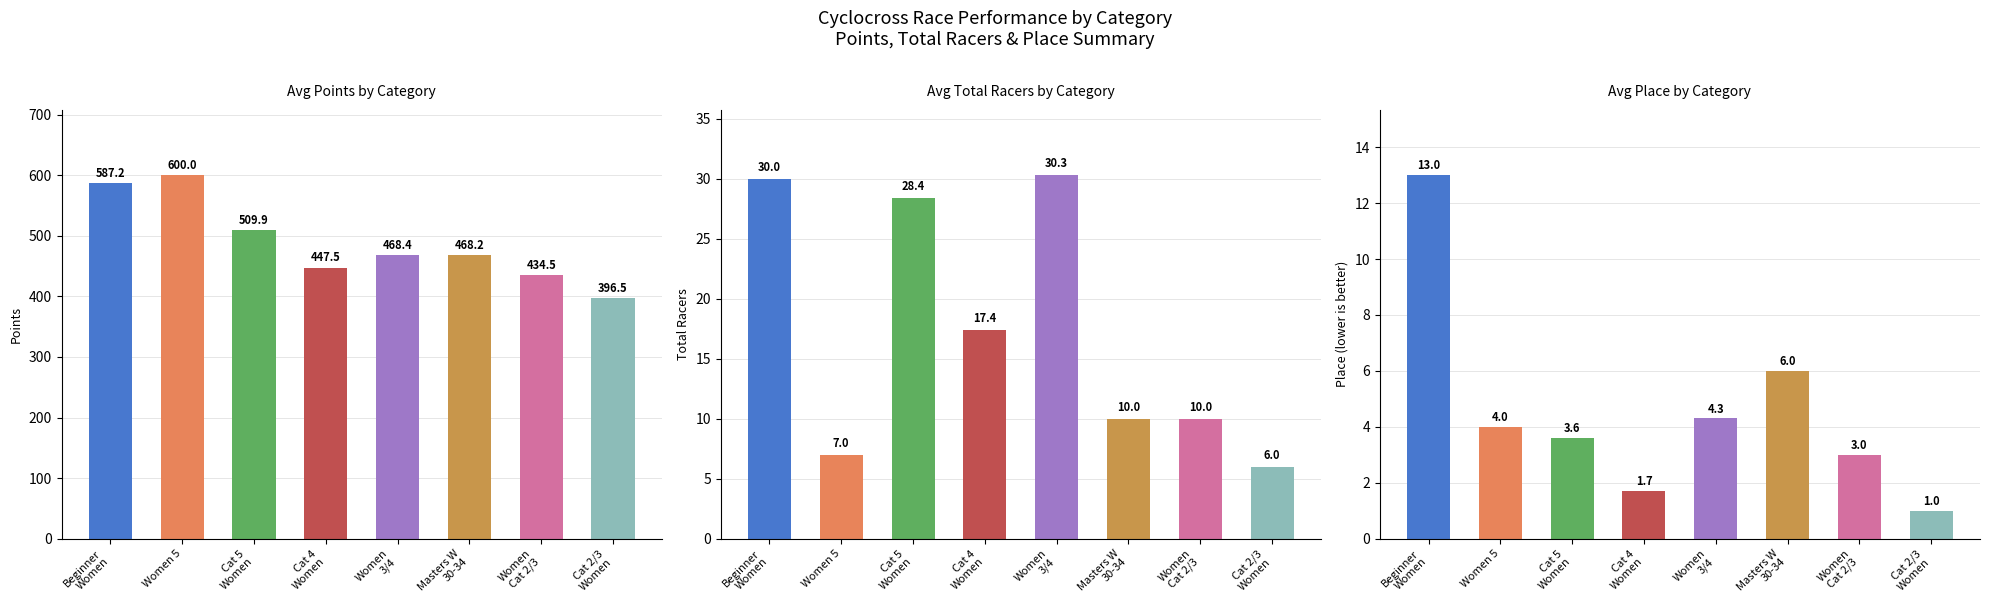

The Place series shows 2.8 at Cat 4
Women. True or false?

False